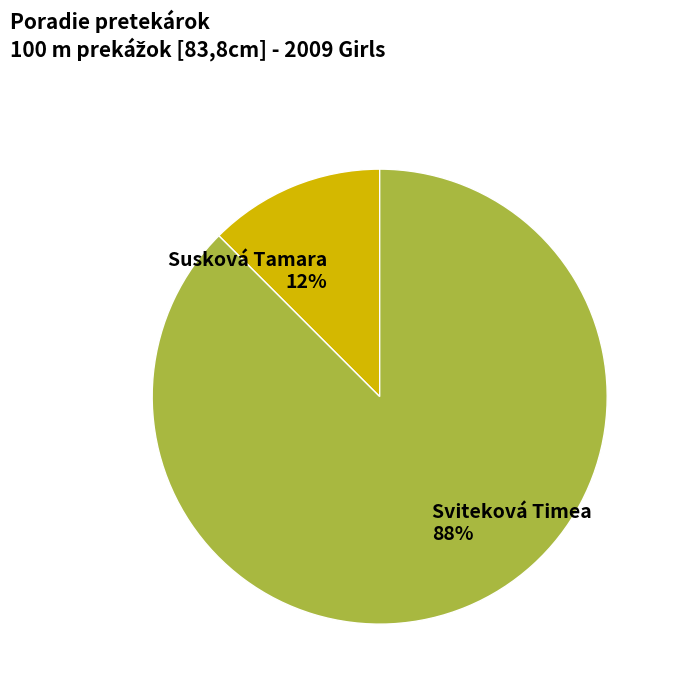

True or false: Susková Tamara accounts for 1% of the total.

False